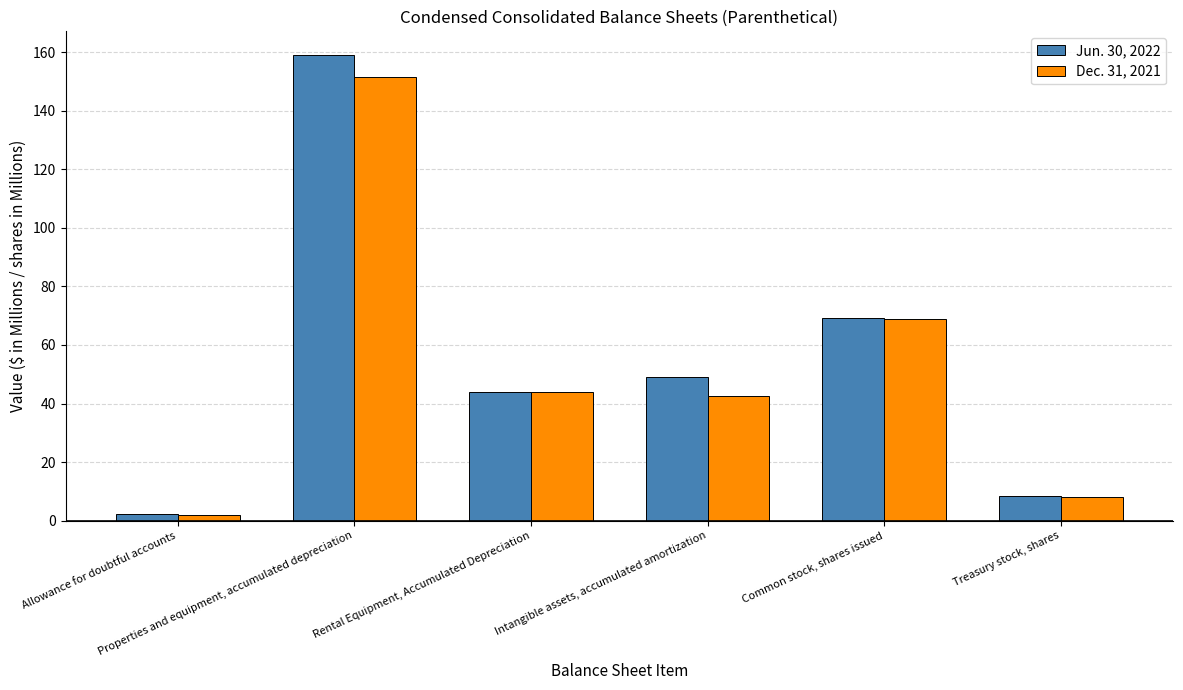

Which series has the largest range (max minus min)?

Jun. 30, 2022